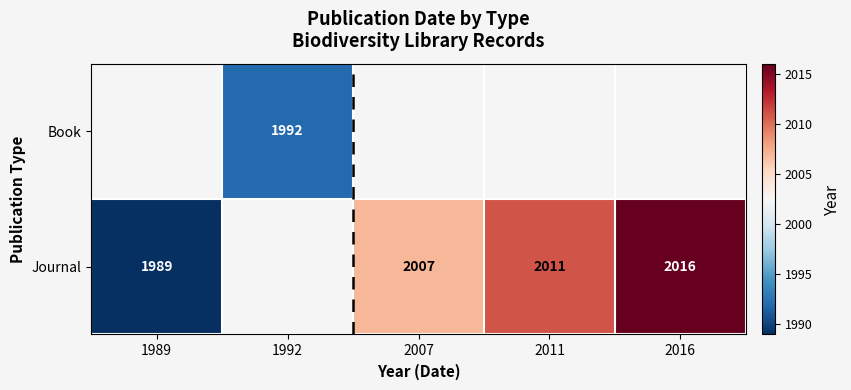

What is the sum of the Journal values at 1989 and 2011?

4000